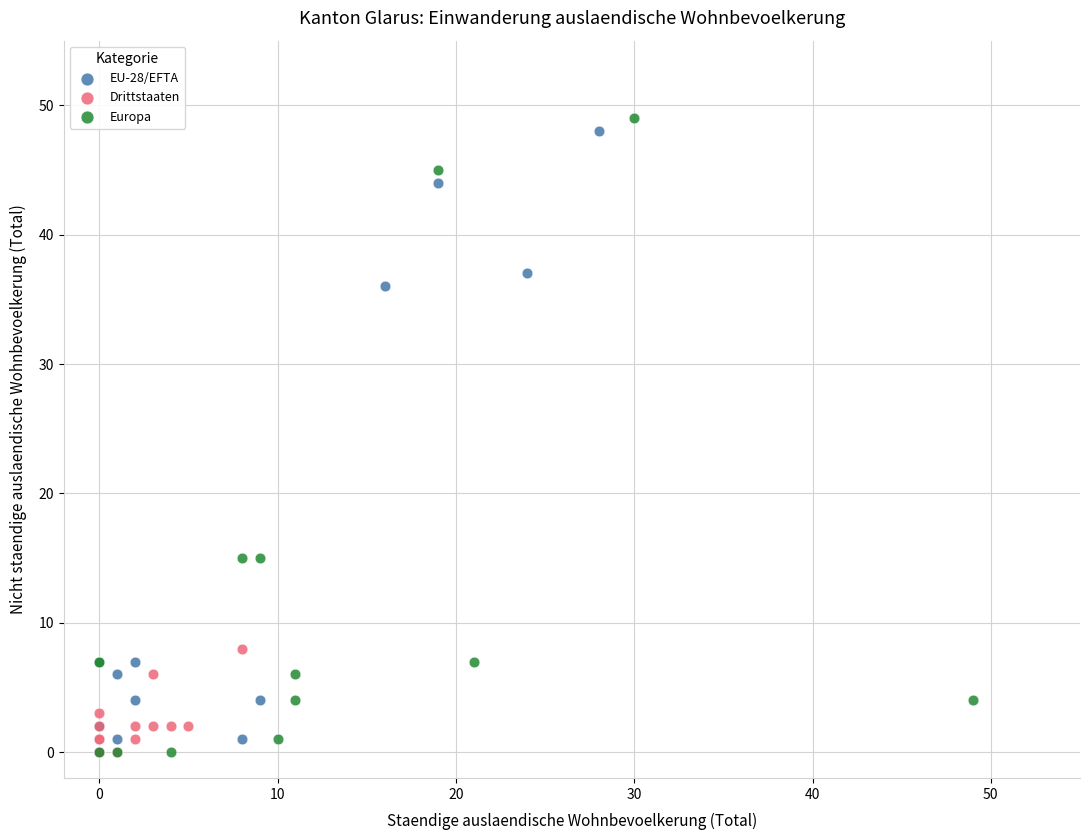

Which series contains the highest Y value?

Europa